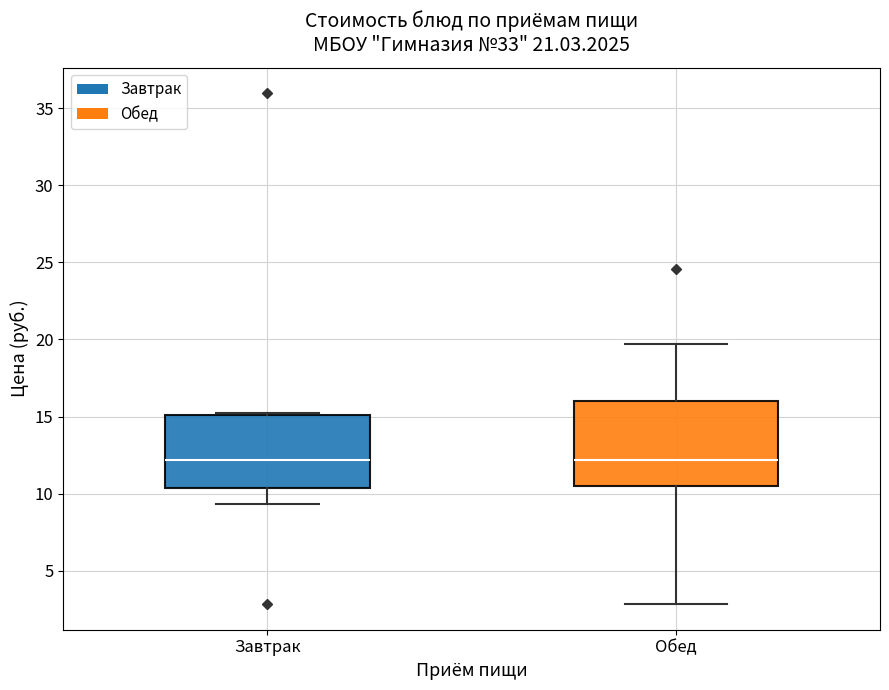

Where is the lower edge of the box for Завтрак on the y-axis? The values are not printed on the chart, so give them approximately, as read against the axis.

10.5